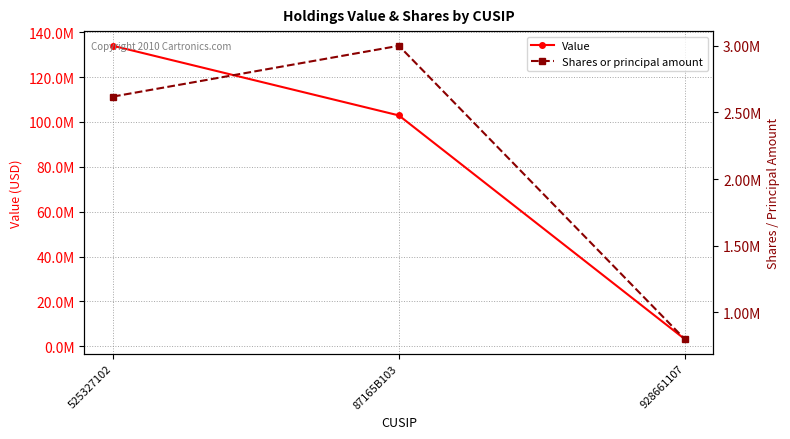

Is this an area chart (filled region under the line)?

No